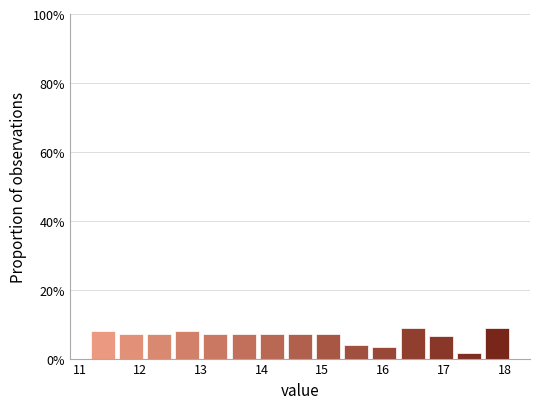

Reading left to right, list every bar in this chart as the range it spans on the x-axis followed by its height. Neither the bar edges nor the heights are printed on the chart, so give them approximately, as read against the axes.

11.2 to 11.6: 8
11.6 to 12.1: 8
12.1 to 12.5: 8
12.5 to 13.0: 8
13.0 to 13.5: 8
13.5 to 13.9: 8
13.9 to 14.4: 8
14.4 to 14.9: 8
14.9 to 15.3: 8
15.3 to 15.8: 4
15.8 to 16.3: 4
16.3 to 16.7: 8
16.7 to 17.2: 6
17.2 to 17.6: under 2
17.6 to 18.1: 8